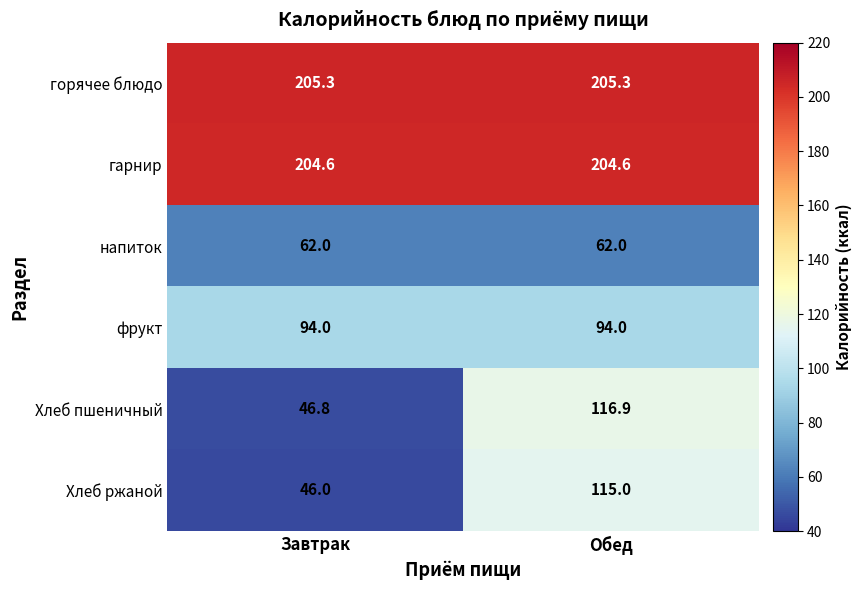

Reading right to left, transcribe all the data shown in this chart.

горячее блюдо: Обед=205.3	Завтрак=205.3
гарнир: Обед=204.6	Завтрак=204.6
напиток: Обед=62.0	Завтрак=62.0
фрукт: Обед=94.0	Завтрак=94.0
Хлеб пшеничный: Обед=116.9	Завтрак=46.8
Хлеб ржаной: Обед=115.0	Завтрак=46.0